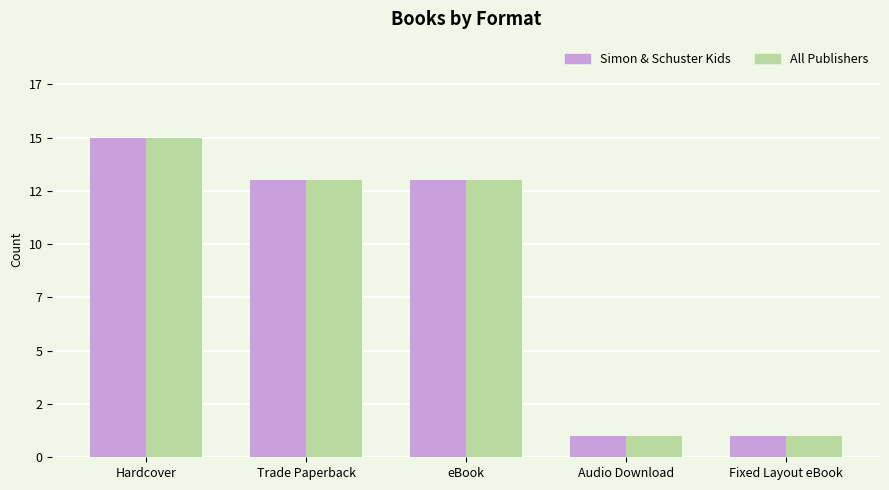

What are all the series names shown in the legend?

Simon & Schuster Kids, All Publishers